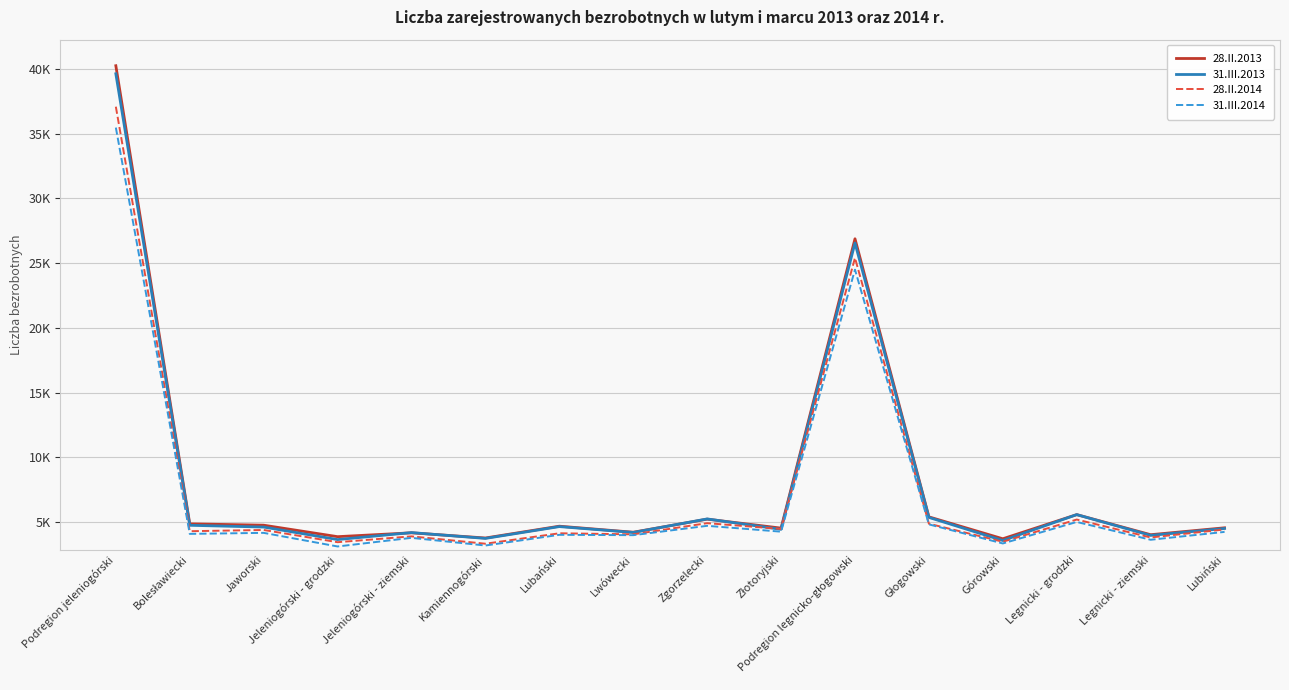

Is this an area chart (filled region under the line)?

No